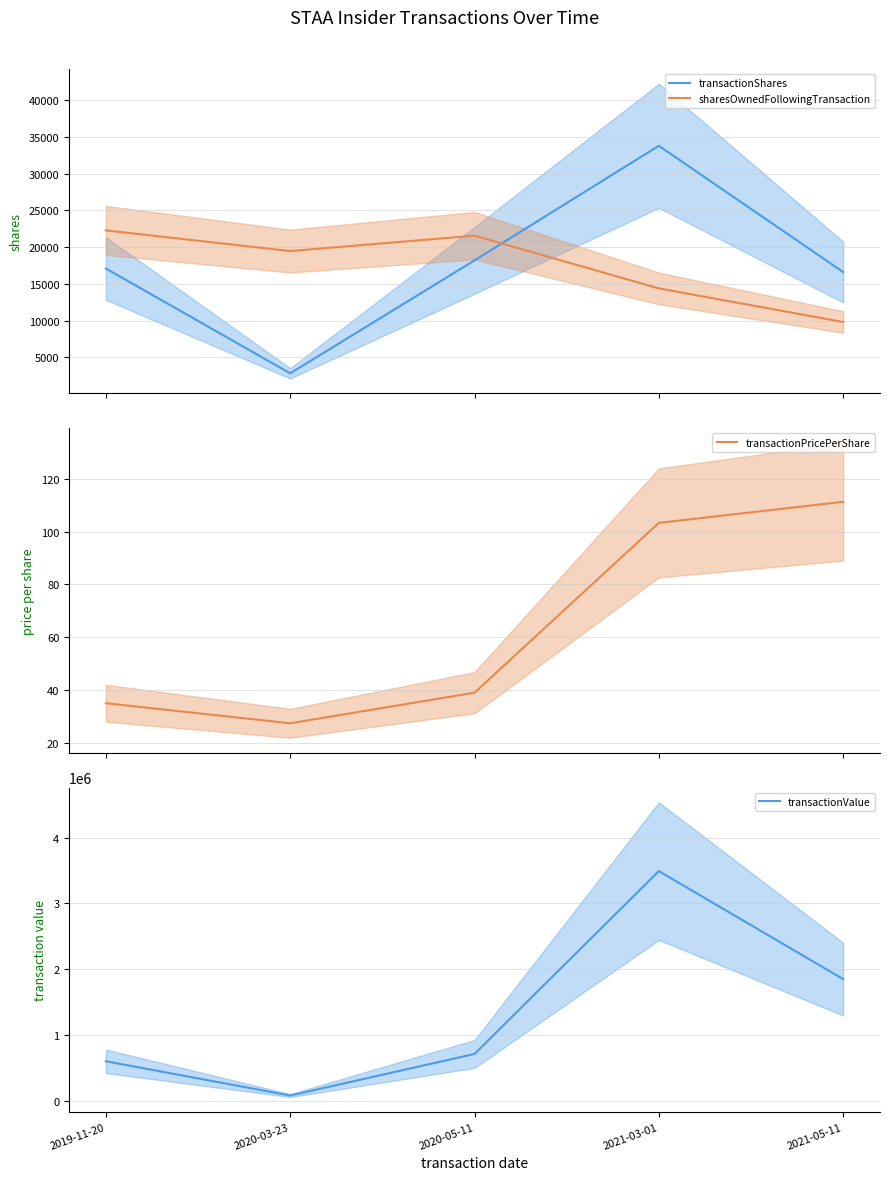

At which category is the sum across all series the highest?

2021-03-01